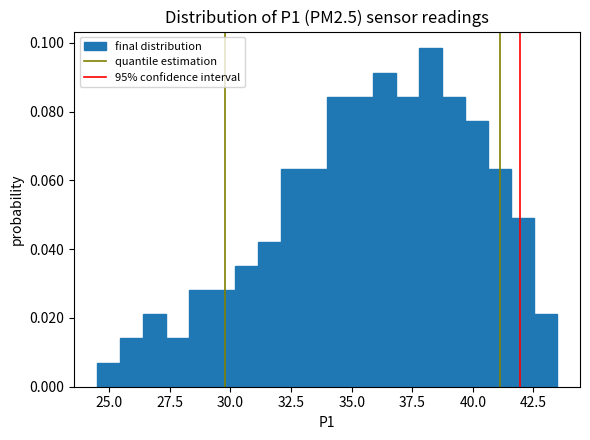

Read against the x-axis, roughly where is the centre of the tallest bar?

38.5